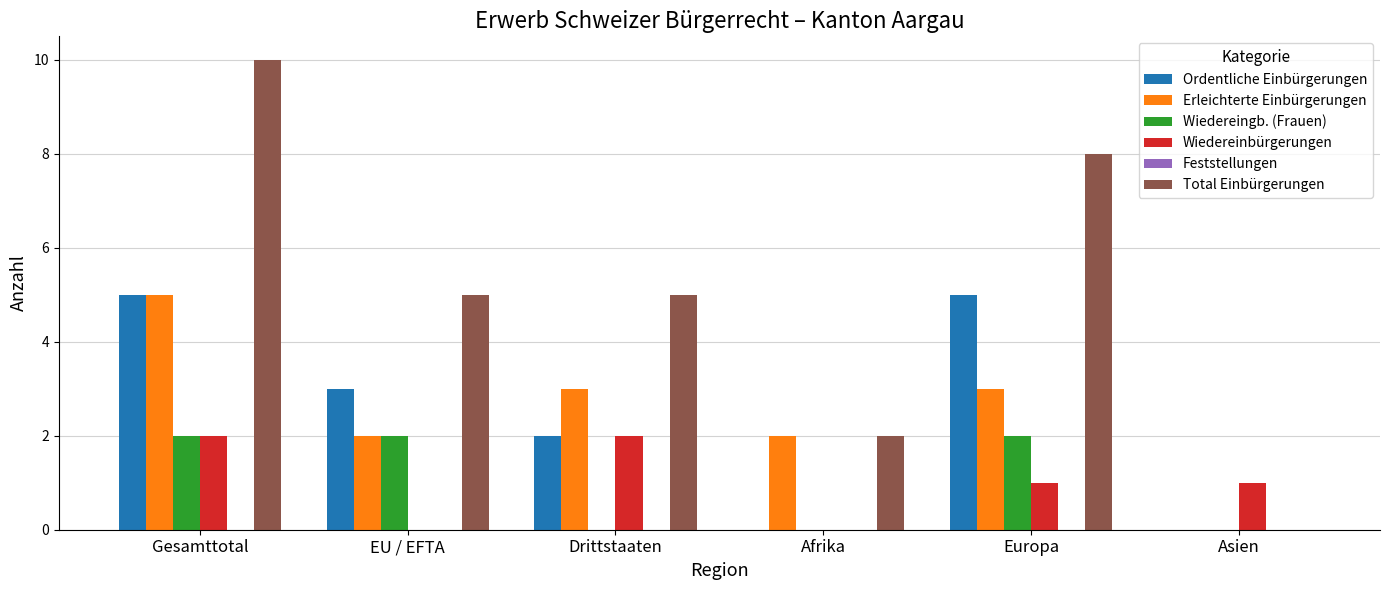

Reading left to right, extract all data points from this chart.

Ordentliche Einbürgerungen: Gesamttotal=5	EU / EFTA=3	Drittstaaten=2	Afrika=0	Europa=5	Asien=0
Erleichterte Einbürgerungen: Gesamttotal=5	EU / EFTA=2	Drittstaaten=3	Afrika=2	Europa=3	Asien=0
Wiedereingb. (Frauen): Gesamttotal=2	EU / EFTA=2	Drittstaaten=0	Afrika=0	Europa=2	Asien=0
Wiedereinbürgerungen: Gesamttotal=2	EU / EFTA=0	Drittstaaten=2	Afrika=0	Europa=1	Asien=1
Total Einbürgerungen: Gesamttotal=10	EU / EFTA=5	Drittstaaten=5	Afrika=2	Europa=8	Asien=0